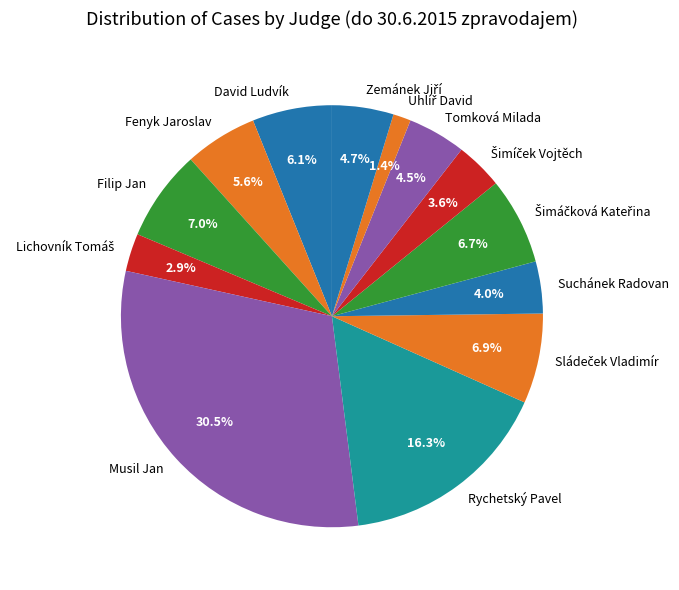

How many slices are in this pie chart?

13